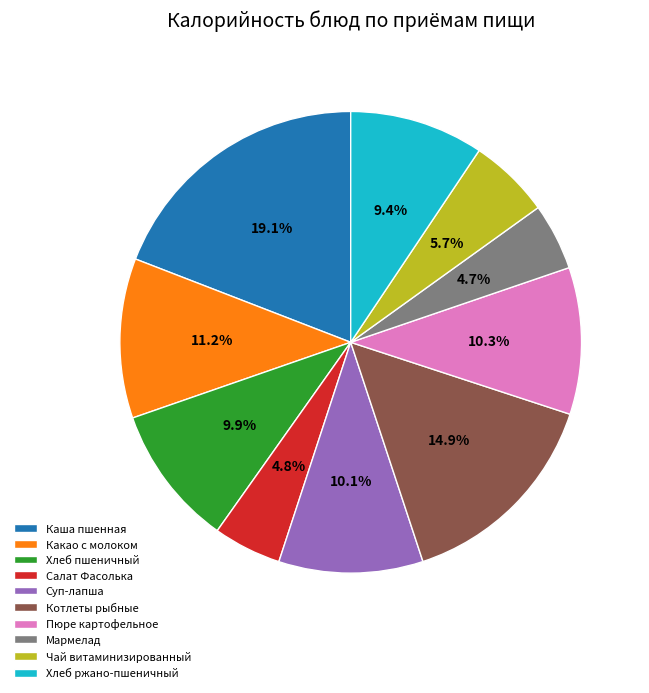

Which slice is the largest?

Каша пшенная